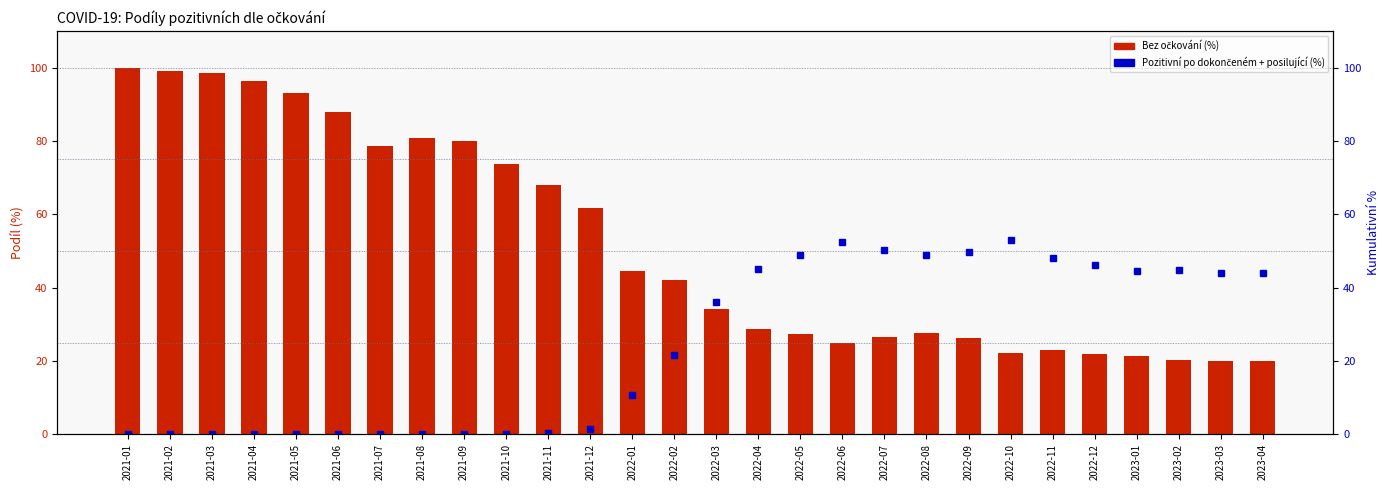

Read the Bez očkování (%) value at 2022-08.

27.7